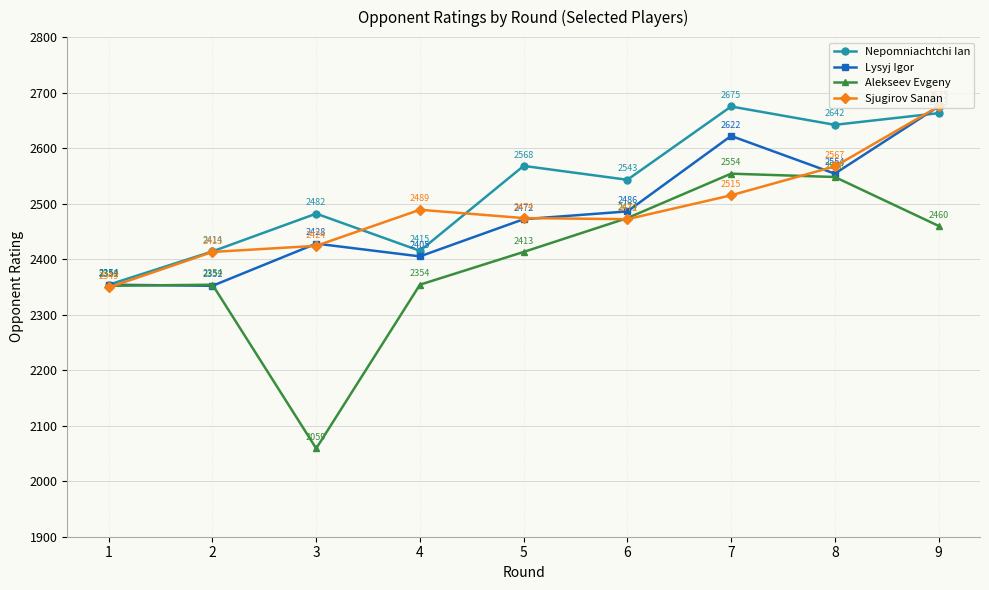

Which series changed the most between 1 and 5?

Nepomniachtchi Ian